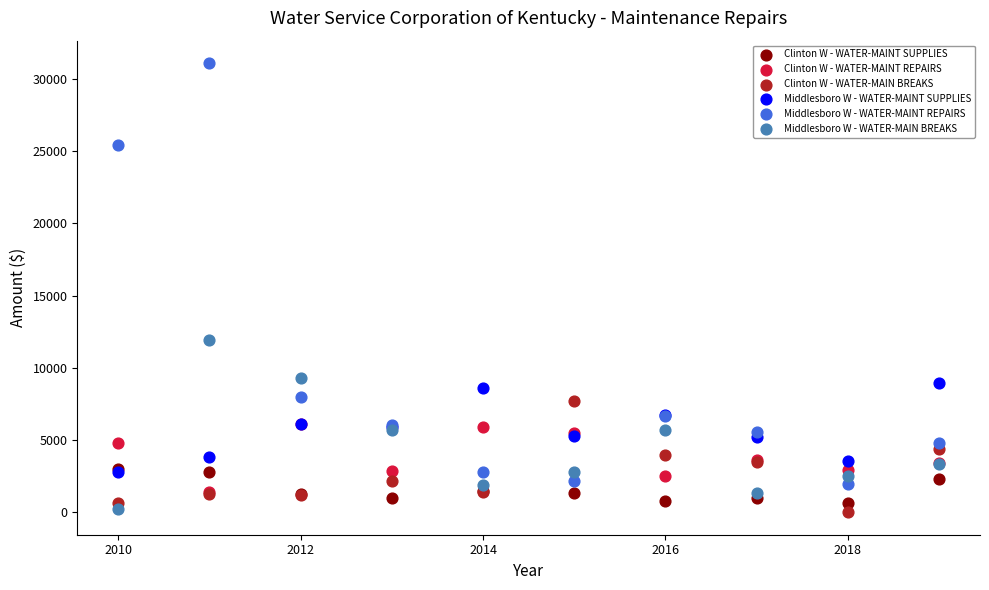

In the Middlesboro W - WATER-MAINT REPAIRS series, what Y value is closest to 16535?

7966.4